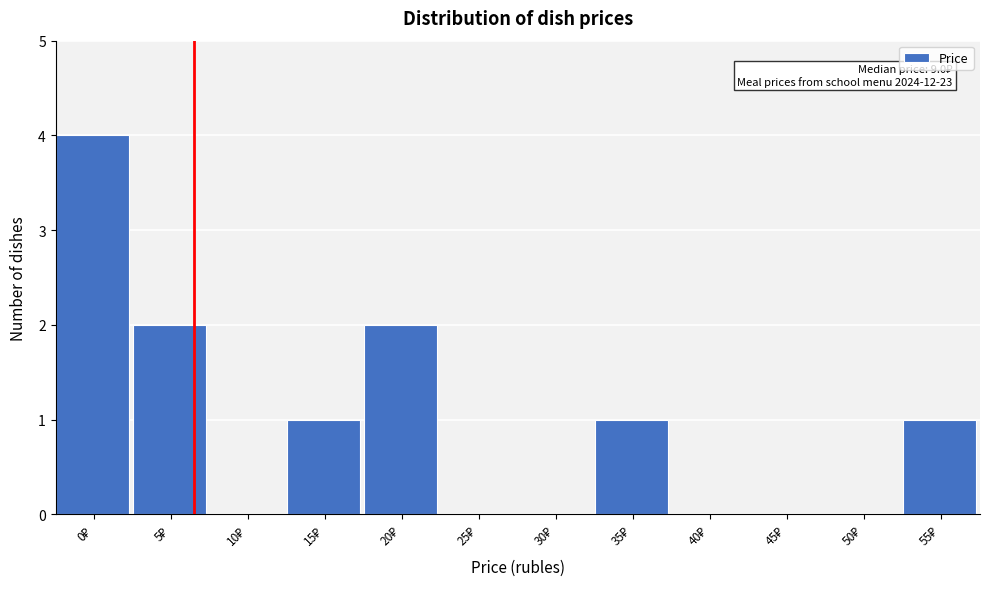

What is the greatest value displayed?

4